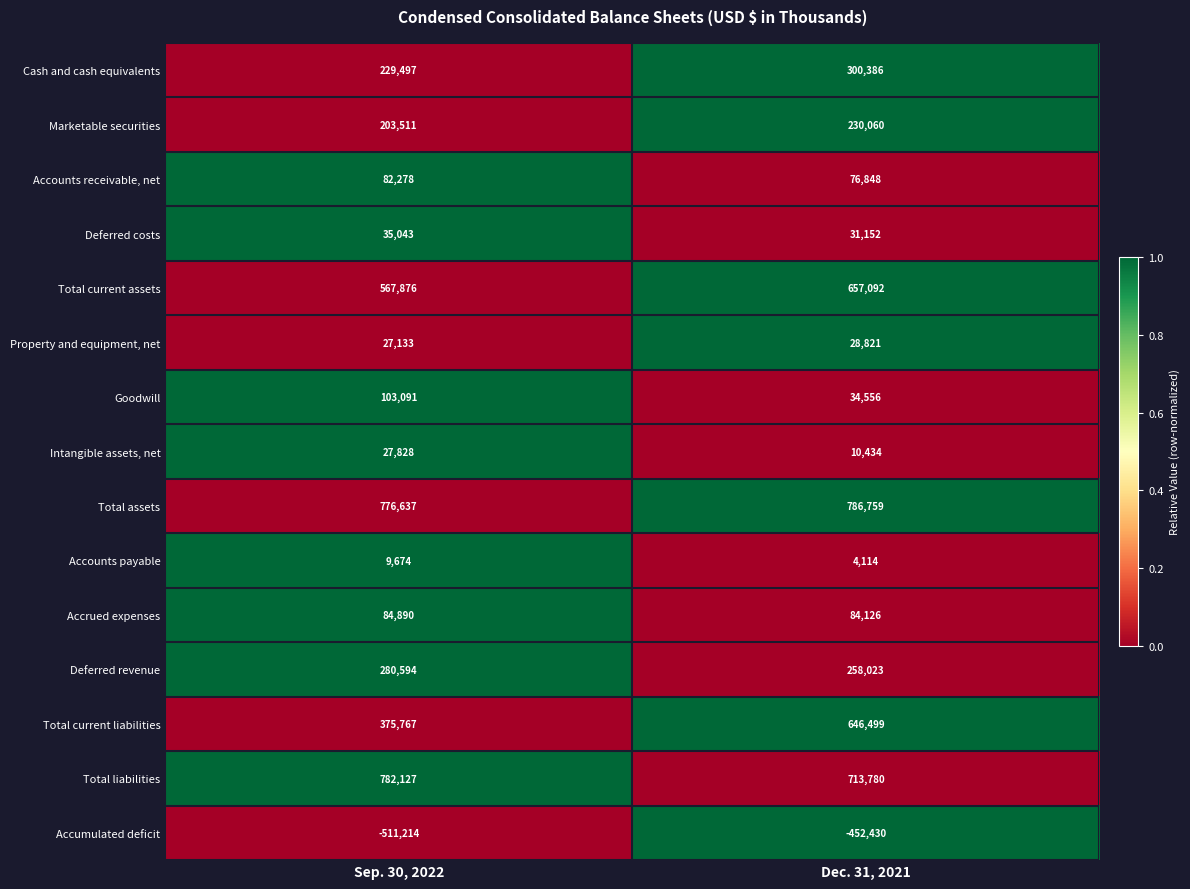

What is the greatest value displayed?

786759